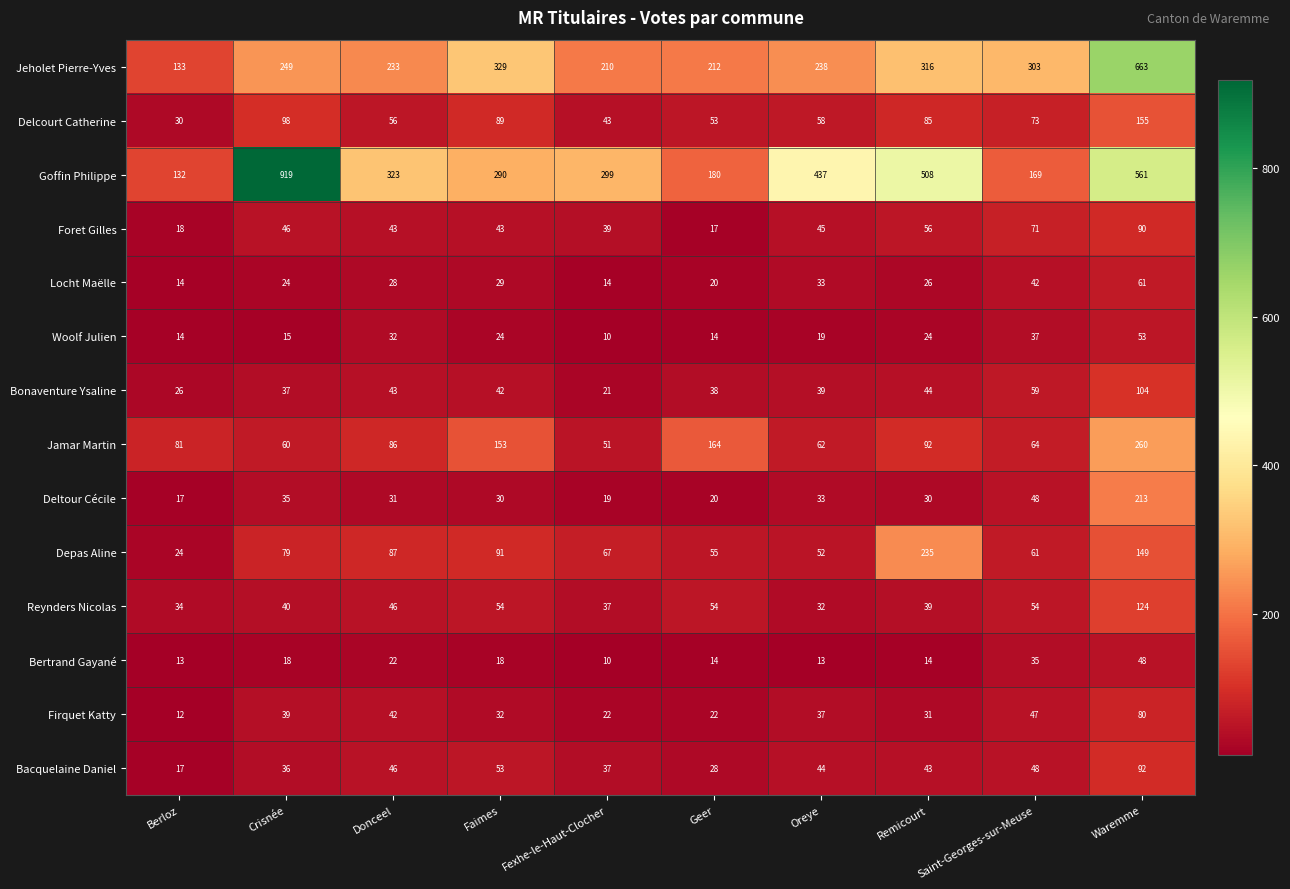

Between Fexhe-le-Haut-Clocher and Saint-Georges-sur-Meuse, which series saw the biggest shift?

Goffin Philippe